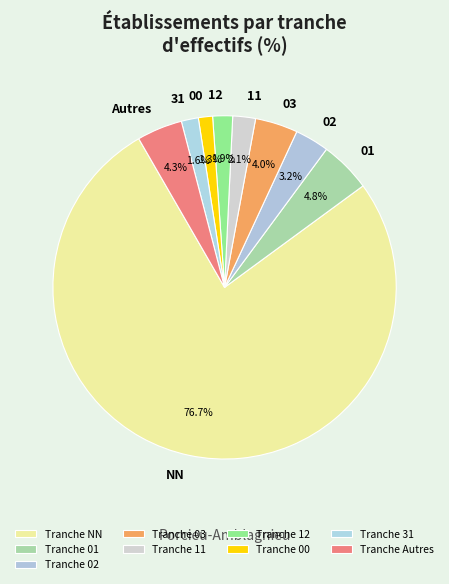

To the nearest percent, what is the difference between the largest and smallest slice percentages?

75%